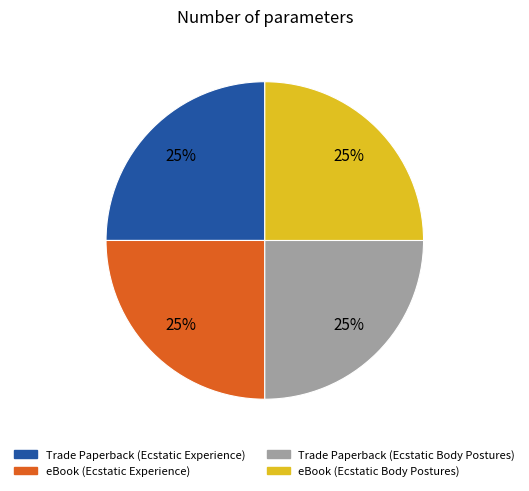

To the nearest percent, what percentage of the pie is Trade Paperback (Ecstatic Body Postures)?

25%